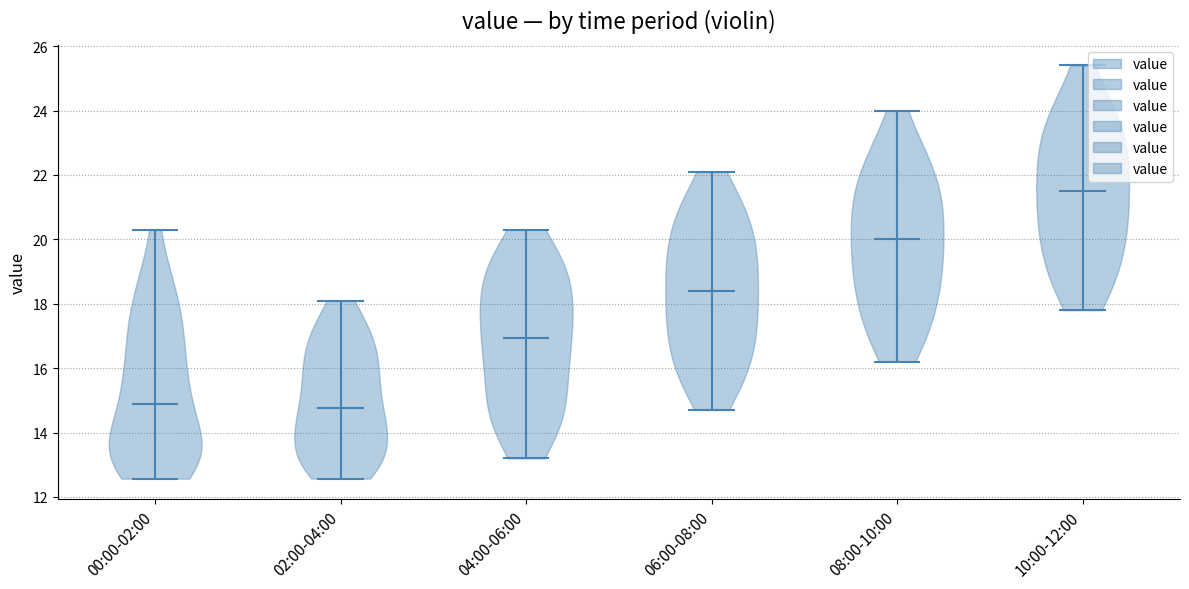

Reading left to right, read every violin against the y-axis: where its median line is, and the lowest and highest points it reaches. The values are not printed on the chart, so give them approximately, as read against the axis.

00:00-02:00: median line 14.8, lowest point 12.6, highest point 20.4
02:00-04:00: median line 14.8, lowest point 12.6, highest point 18.2
04:00-06:00: median line 17.0, lowest point 13.2, highest point 20.4
06:00-08:00: median line 18.4, lowest point 14.8, highest point 22.2
08:00-10:00: median line 20.0, lowest point 16.2, highest point 24.0
10:00-12:00: median line 21.6, lowest point 17.8, highest point 25.4